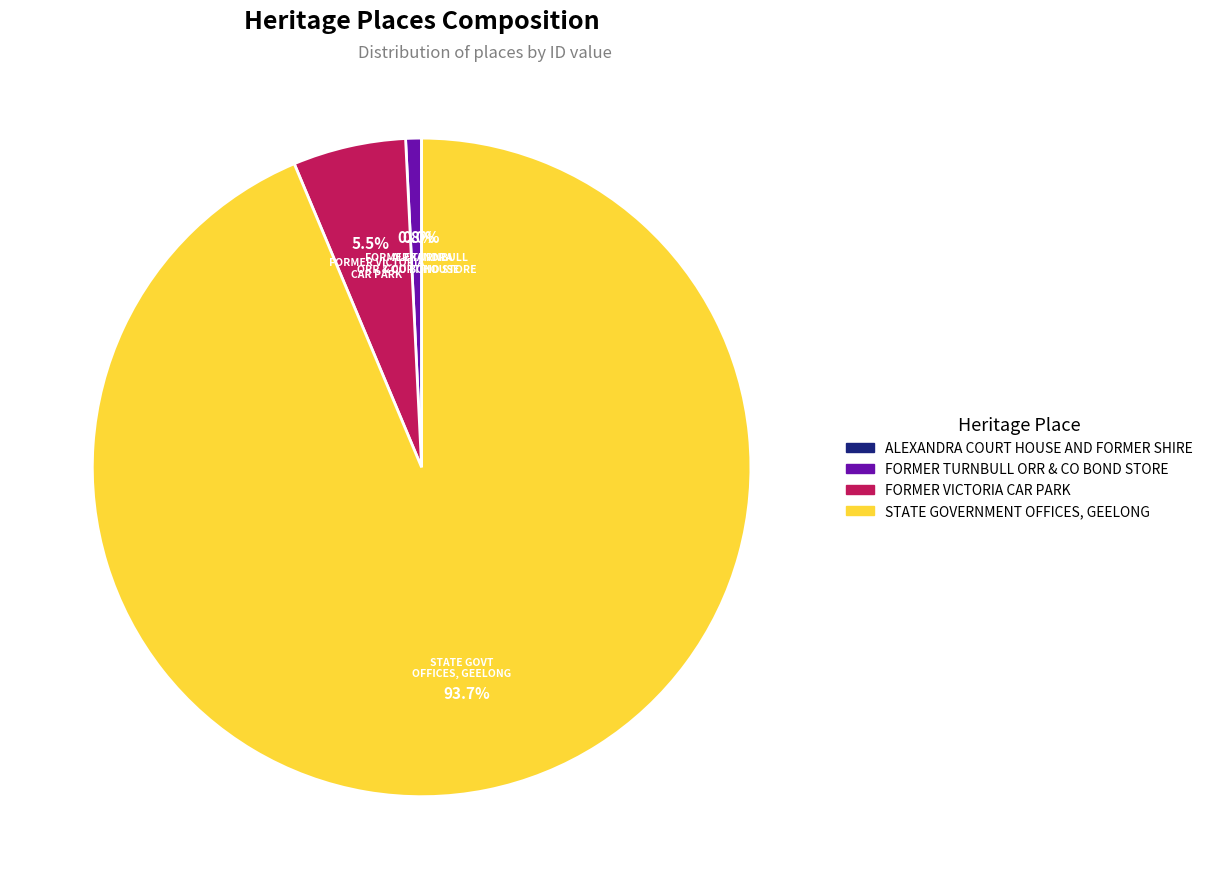

What is the largest slice in the pie chart?

STATE GOVERNMENT OFFICES, GEELONG